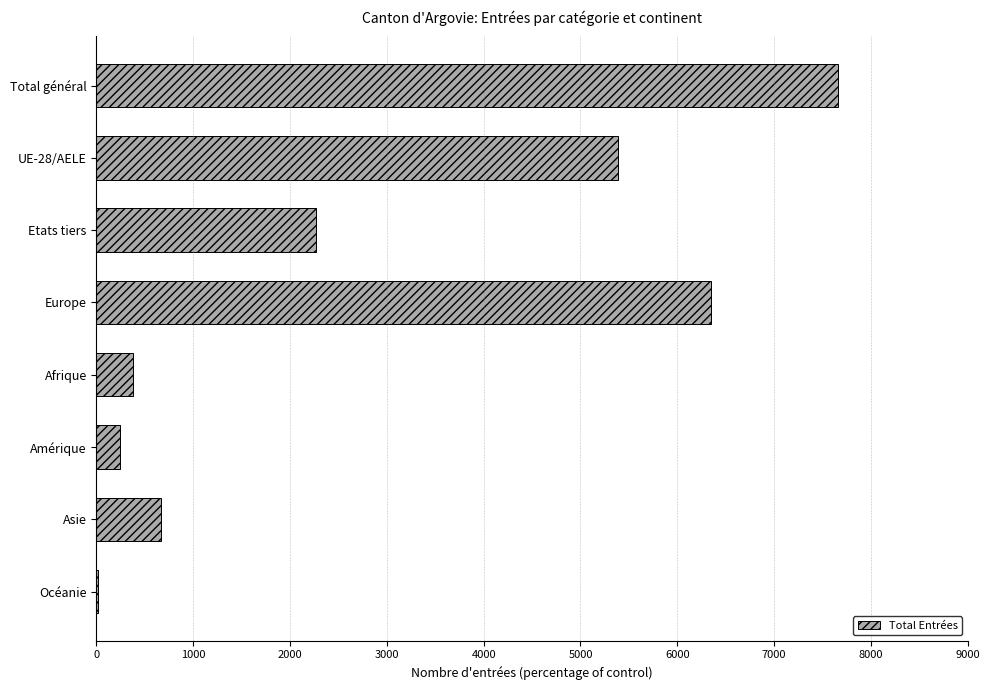

The chart shows a value of 3641 at Europe. True or false?

False